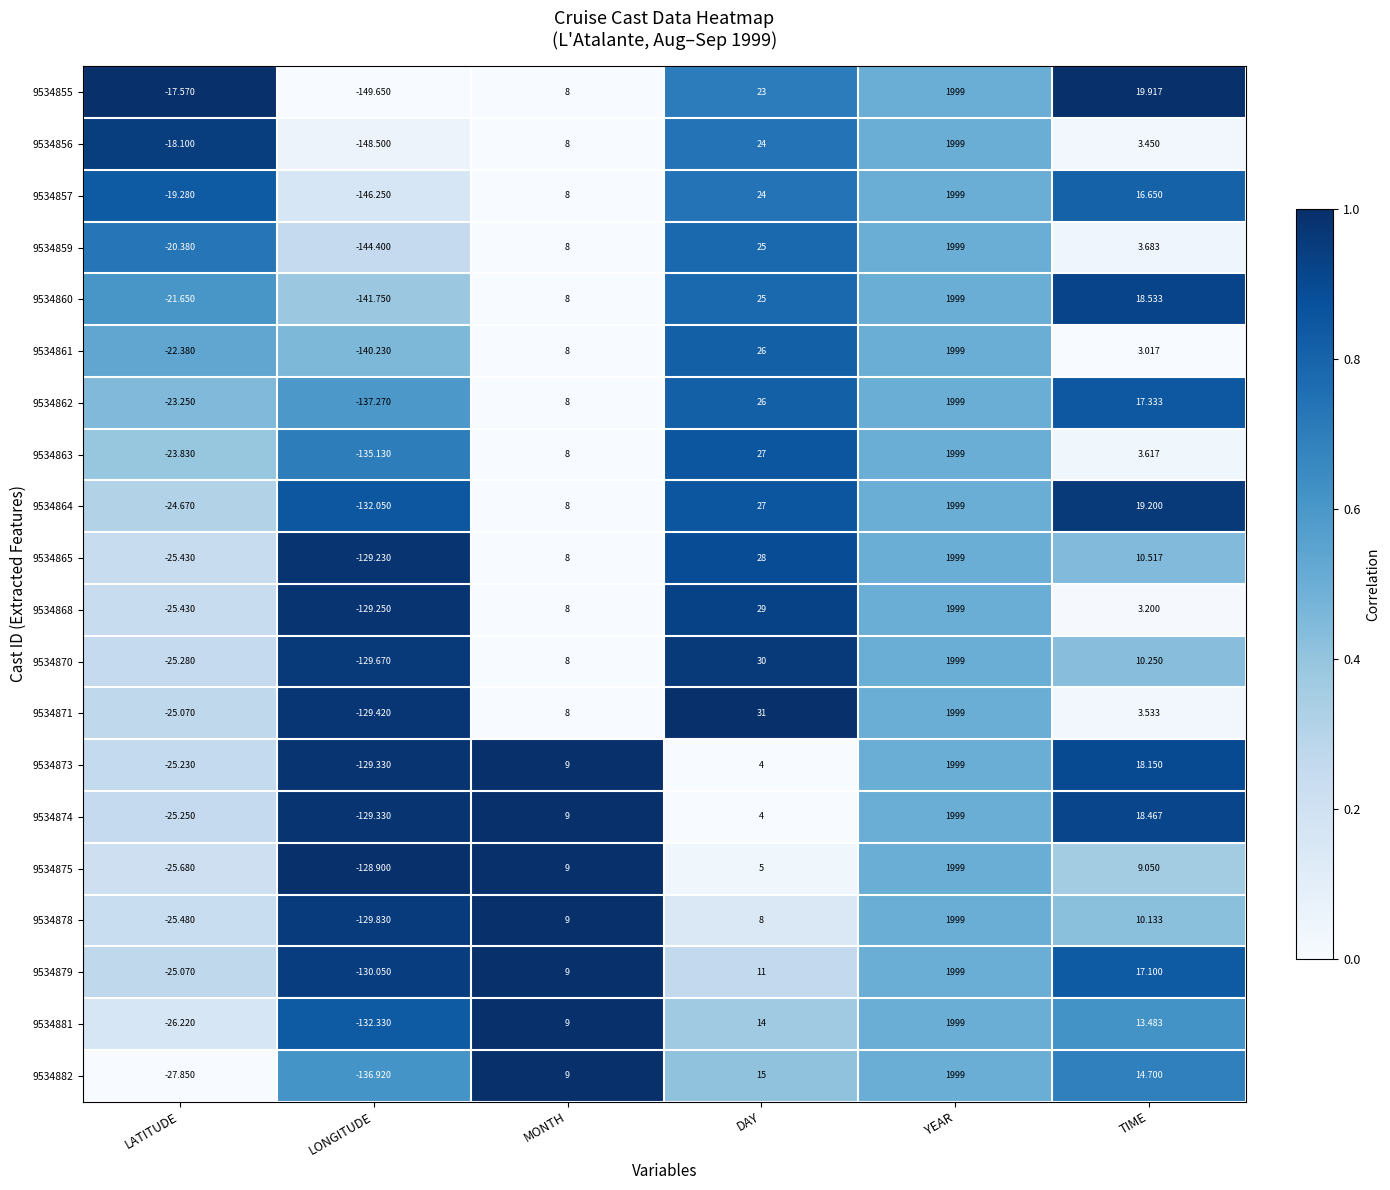

Which category has the lowest value in the 9534868 series?

LONGITUDE